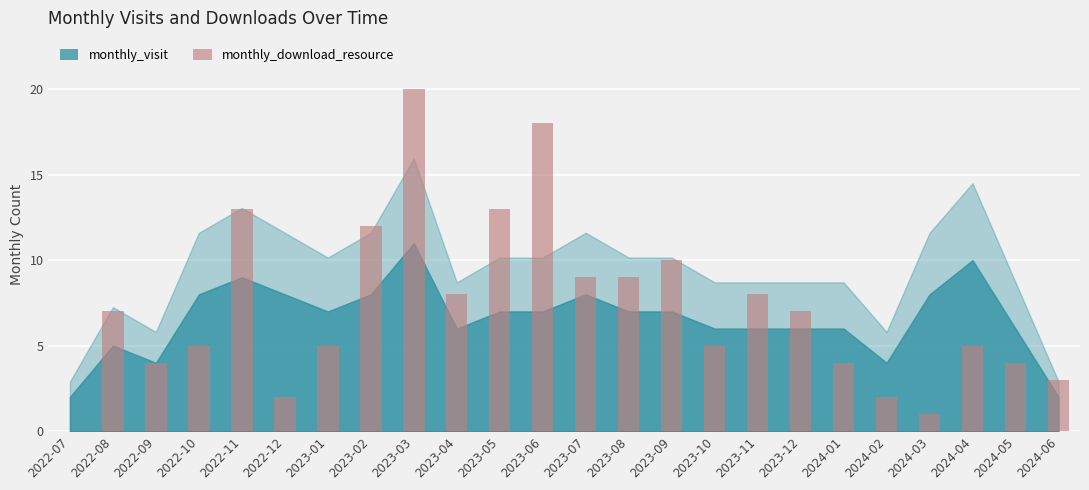

What is the sum of the values at 2023-12 and 2023-01?

12